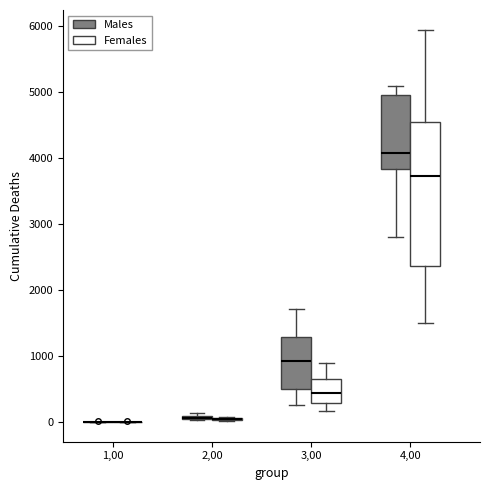

Comparing the boxes themselves (not the whiskers), which one is the tallest?

4,00 (Females)